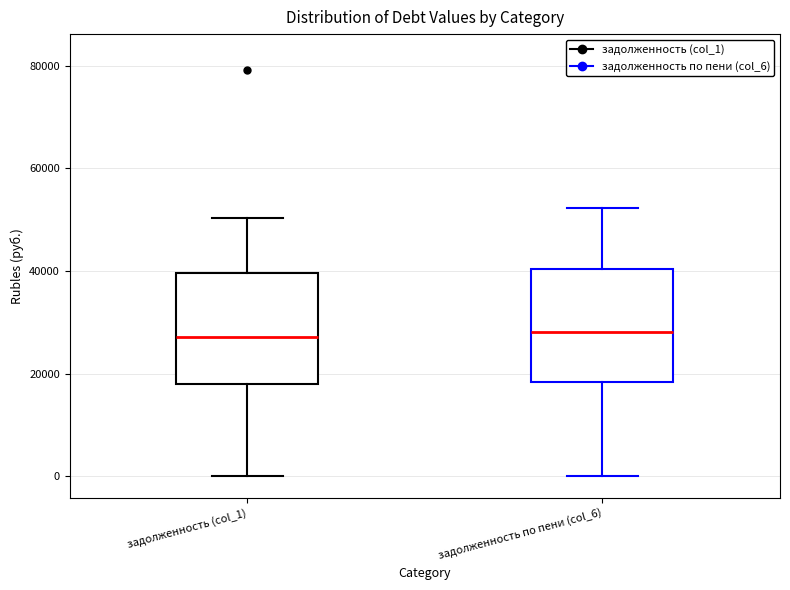

Reading left to right, read every box against the y-axis: the position of its median line, the range the box covers, and the ends of its whiskers. The values are not printed on the chart, so give them approximately, as read against the axis.

задолженность (col_1): median 28000, box 18000 to 40000, whiskers 0 to 50000
задолженность по пени (col_6): median 28000, box 18000 to 40000, whiskers 0 to 52000